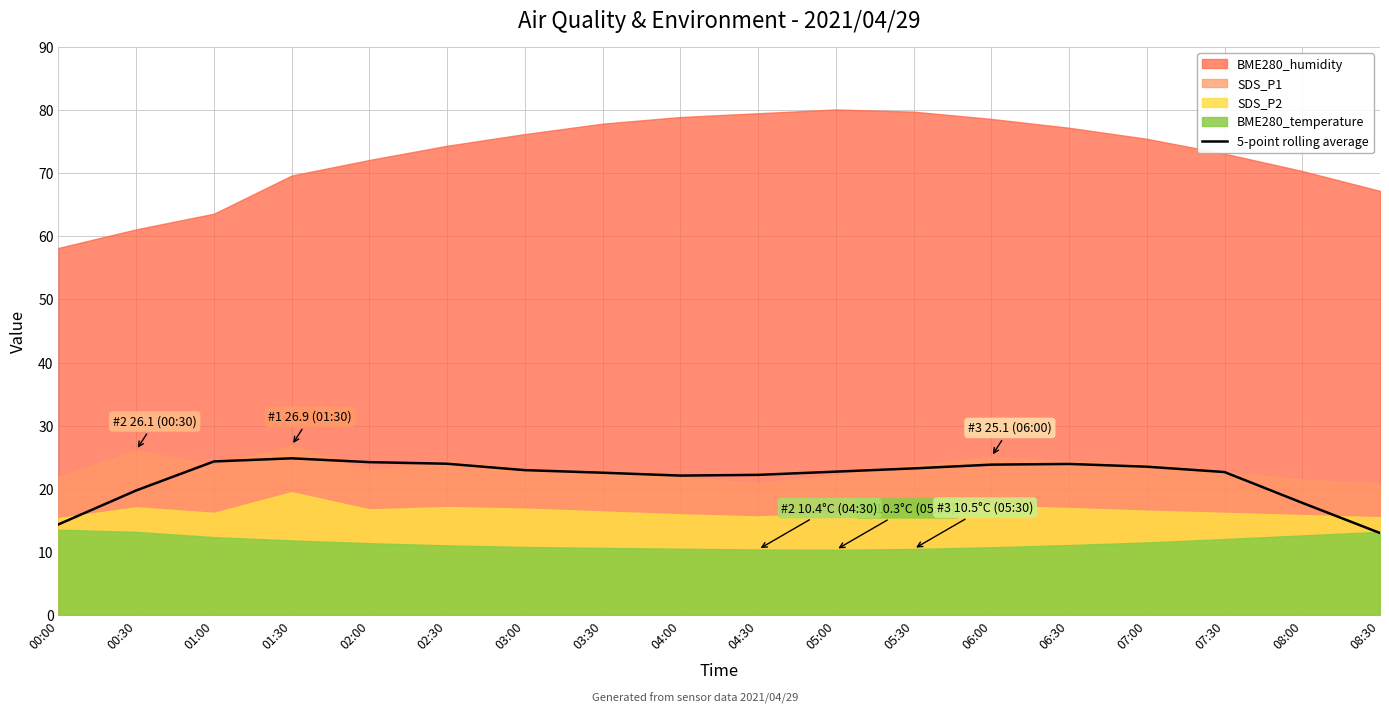

The value of 5-point rolling average at 05:00 is 22.7. True or false?

True